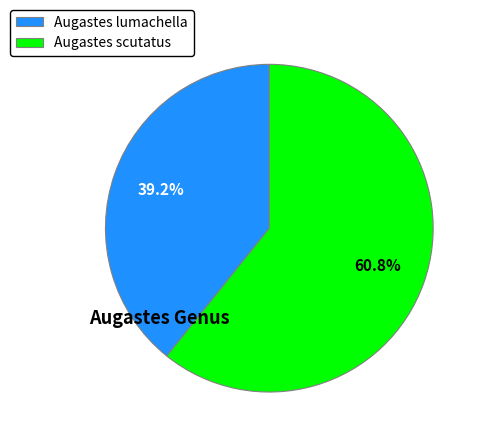

Is it true that Augastes lumachella is 39% of the pie?

True